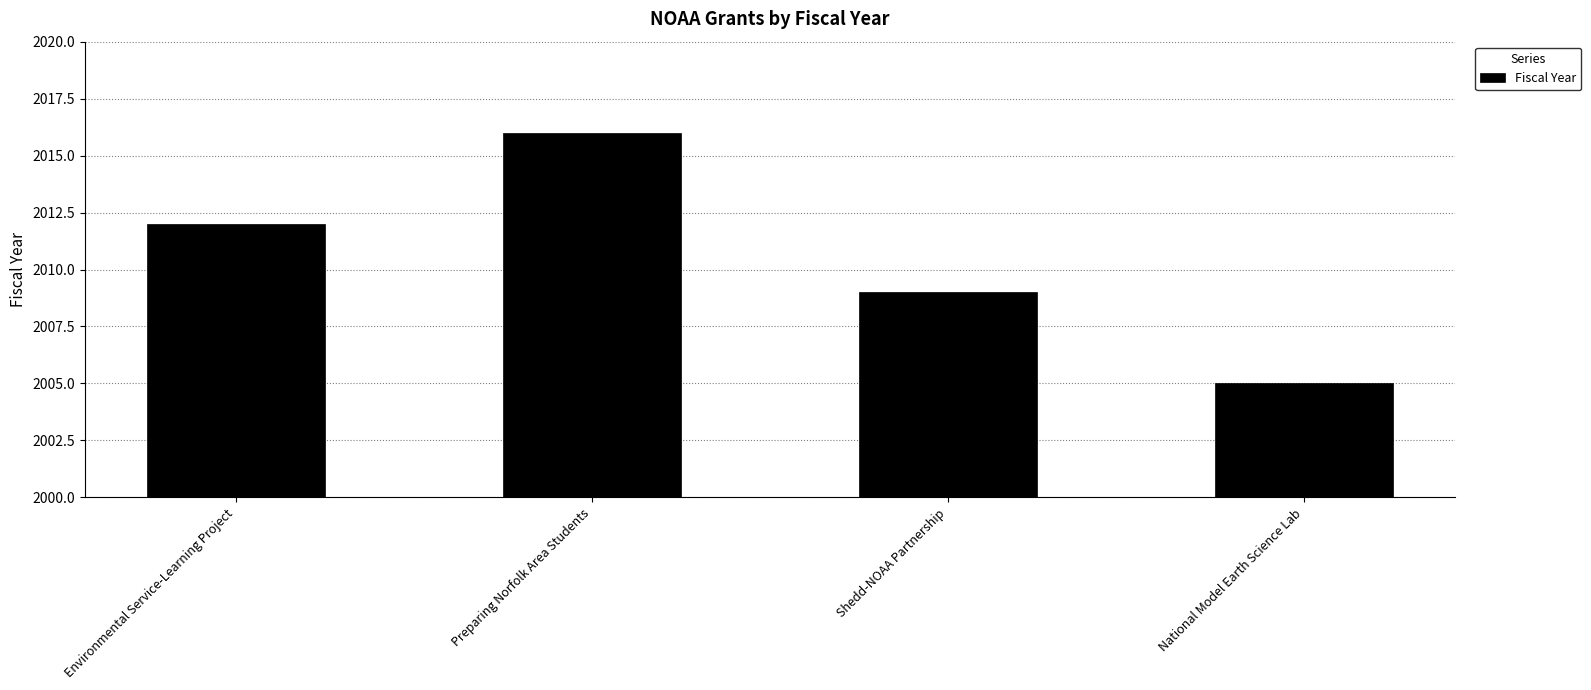

Which has a higher value, Environmental Service-Learning Project or Shedd-NOAA Partnership?

Environmental Service-Learning Project